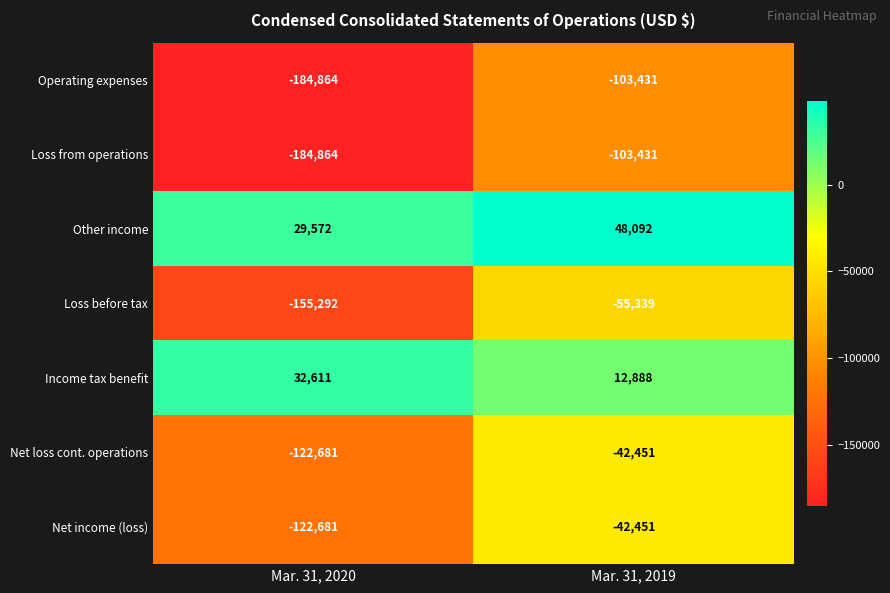

Count the number of data series in this chart.

7